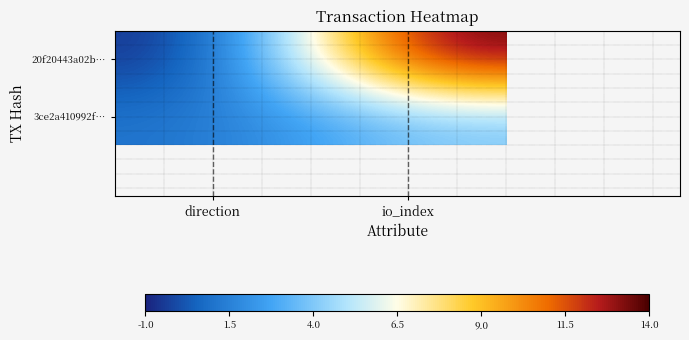

Reading left to right, what are all the values shown in this chart?

20f20443a02b…: direction=-1	io_index=14
3ce2a410992f…: direction=1	io_index=4